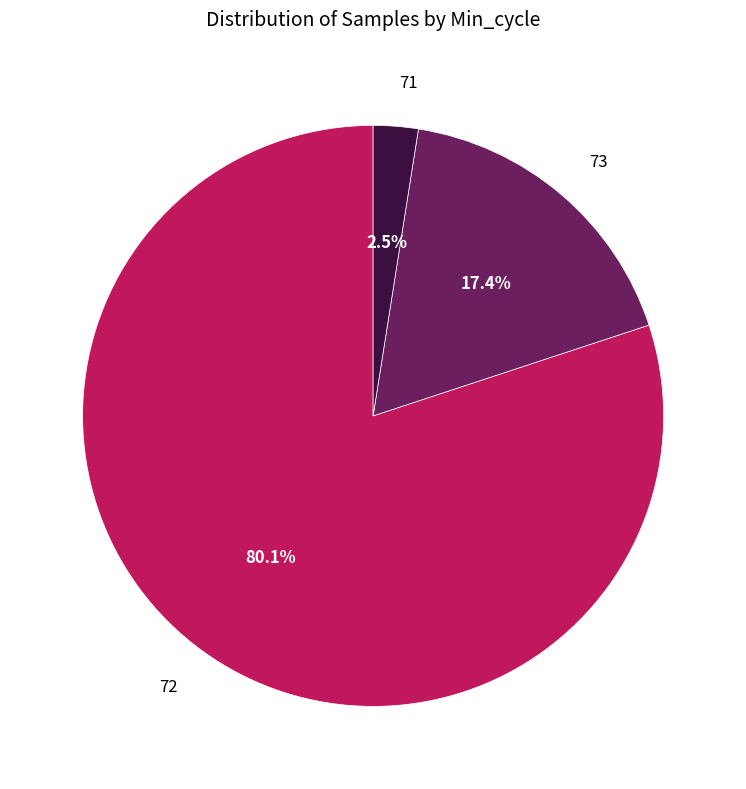

Count the number of slices in the pie.

3